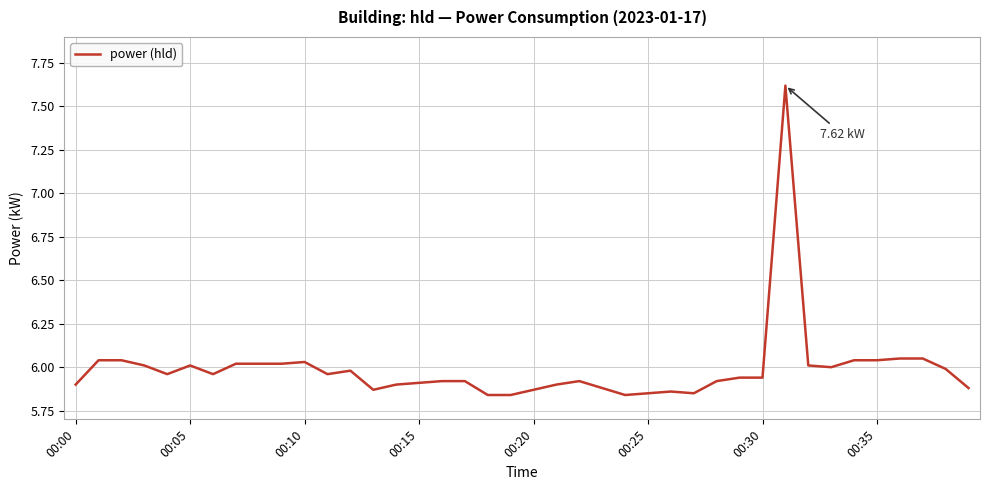

What is the difference between the maximum and minimum values?

1.8